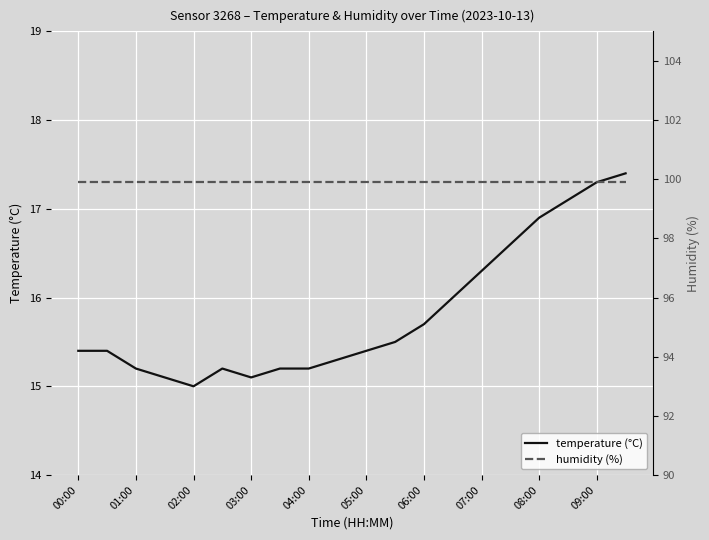

What is the highest value of the temperature (°C) series?

17.4